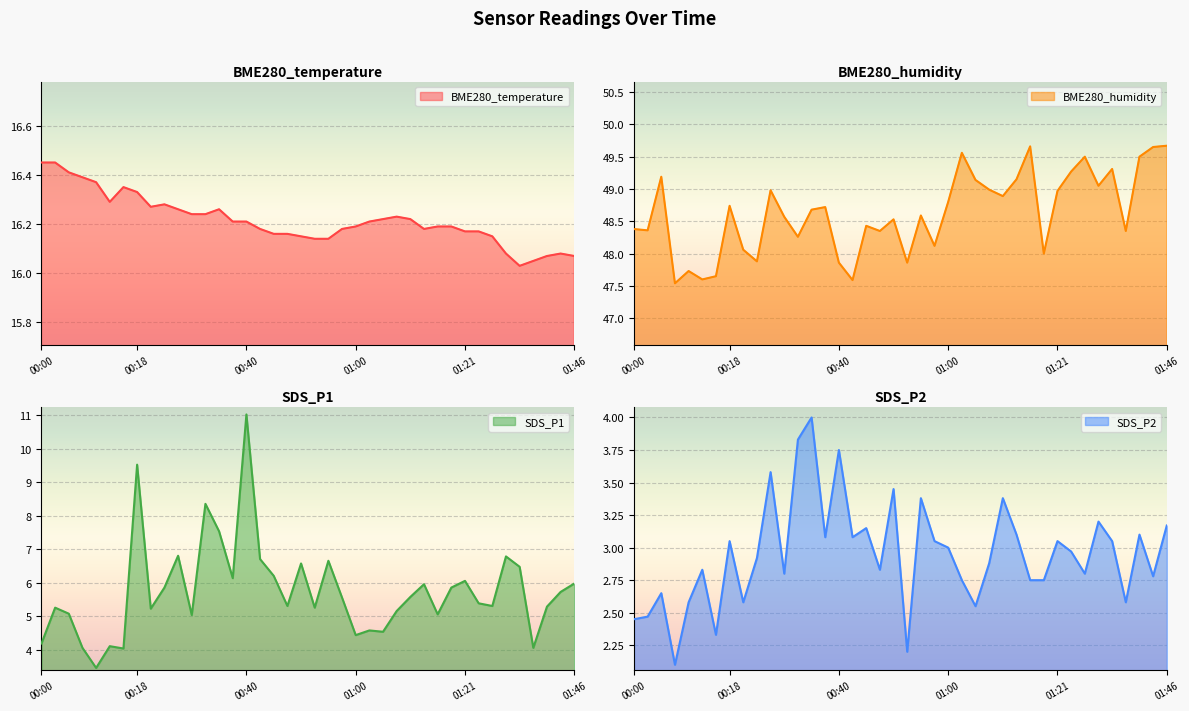

Between 01:02 and 01:05, which is larger?

01:05